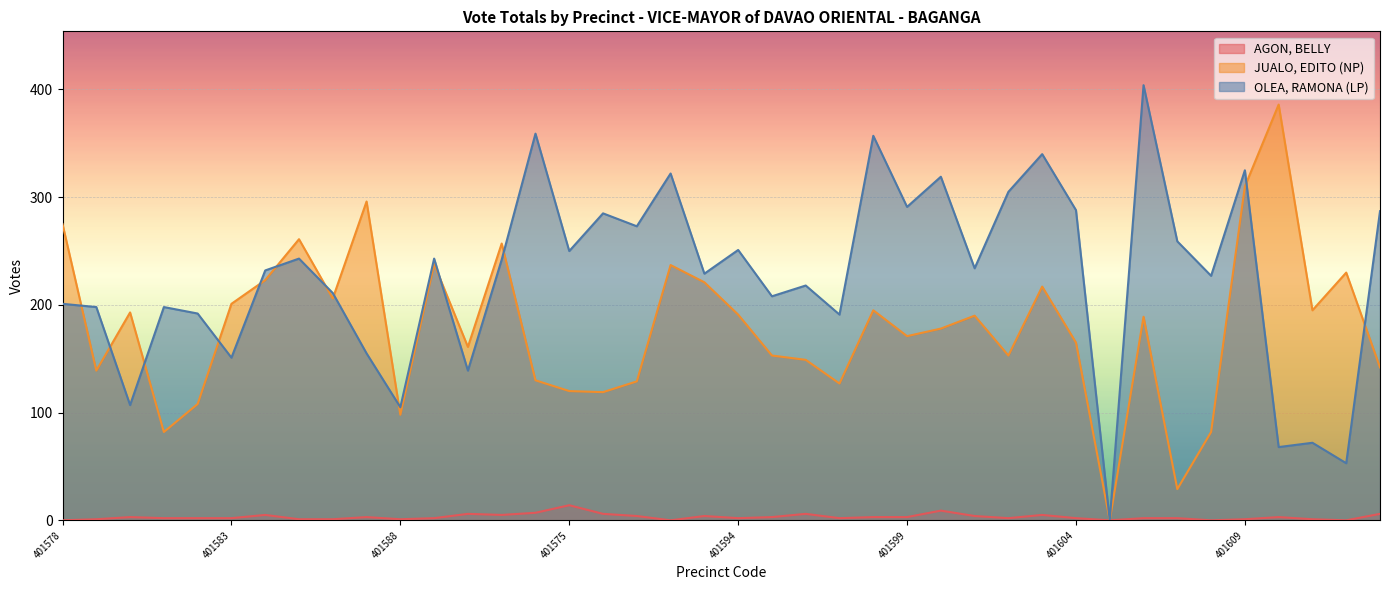

Which category has the lowest value across all series?

401578